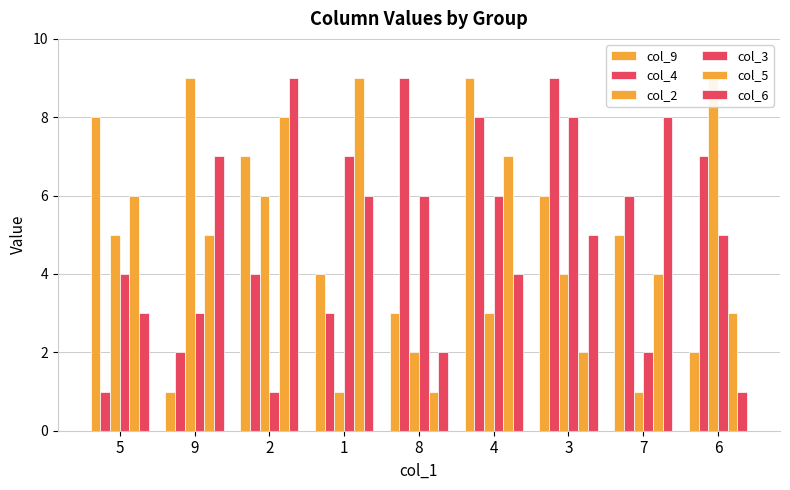

What is the maximum value for col_2?

9